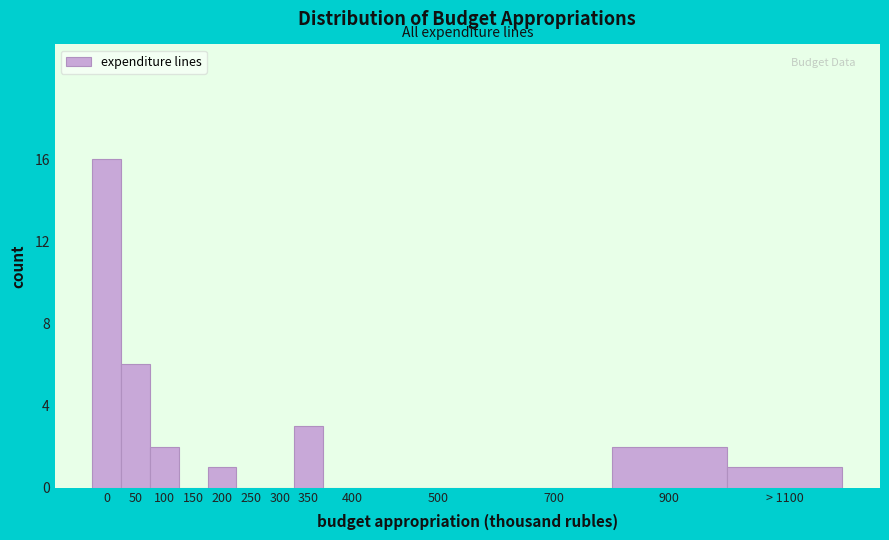

Reading left to right, transcribe all the data shown in this chart.

0=16	50=6	100=2	150=0	200=1	250=0	300=0	350=3	400=0	500=0	700=0	900=2	> 1100=1